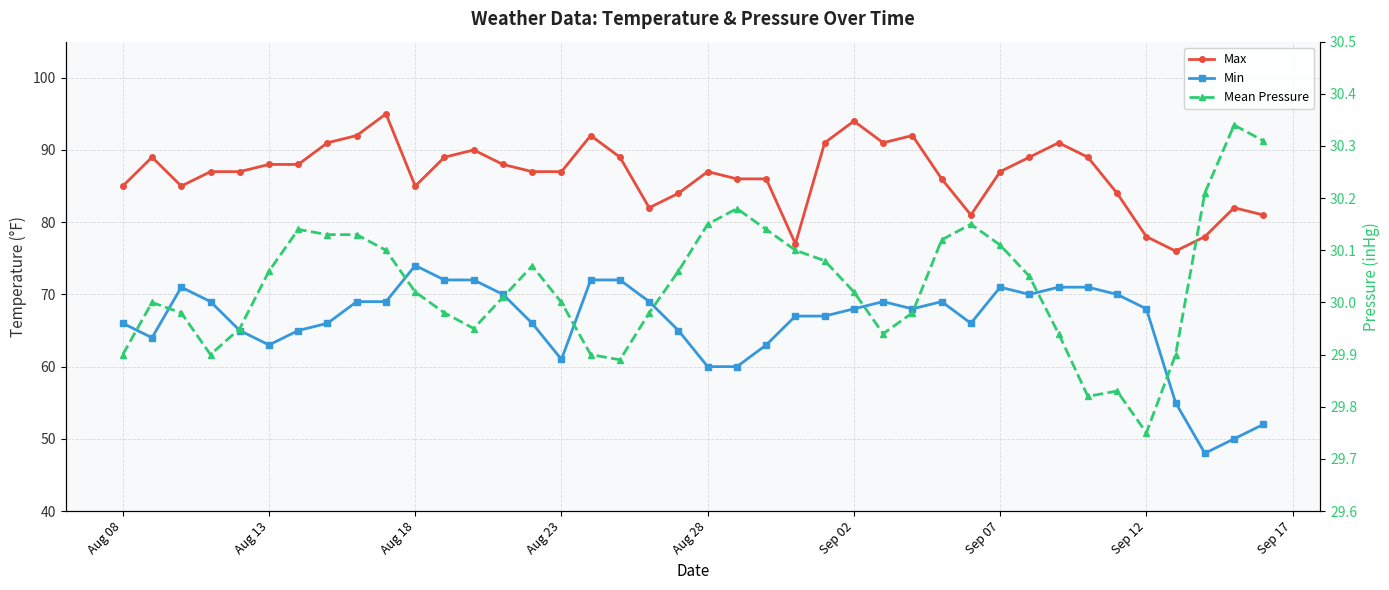

What is the maximum value shown in the chart?

95.0